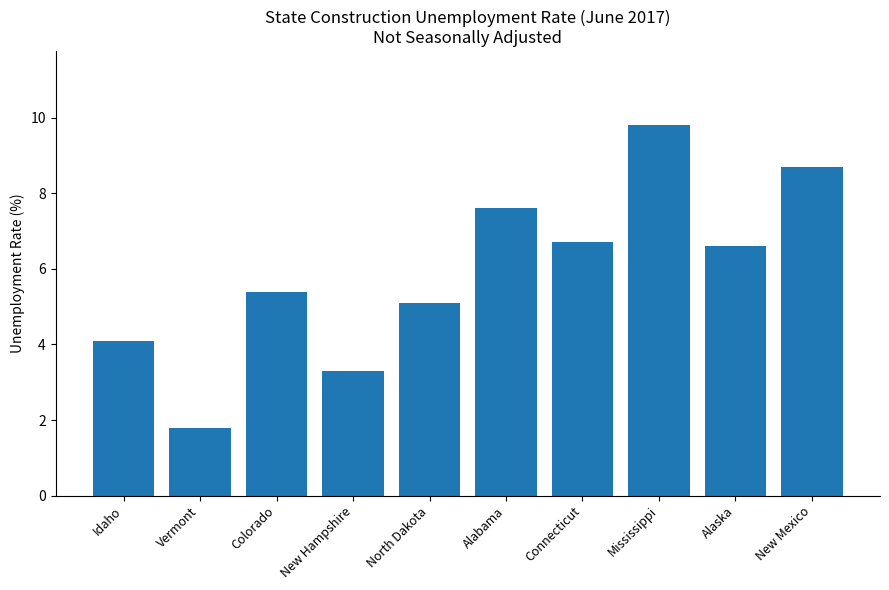

Which has a higher value, Colorado or Connecticut?

Connecticut